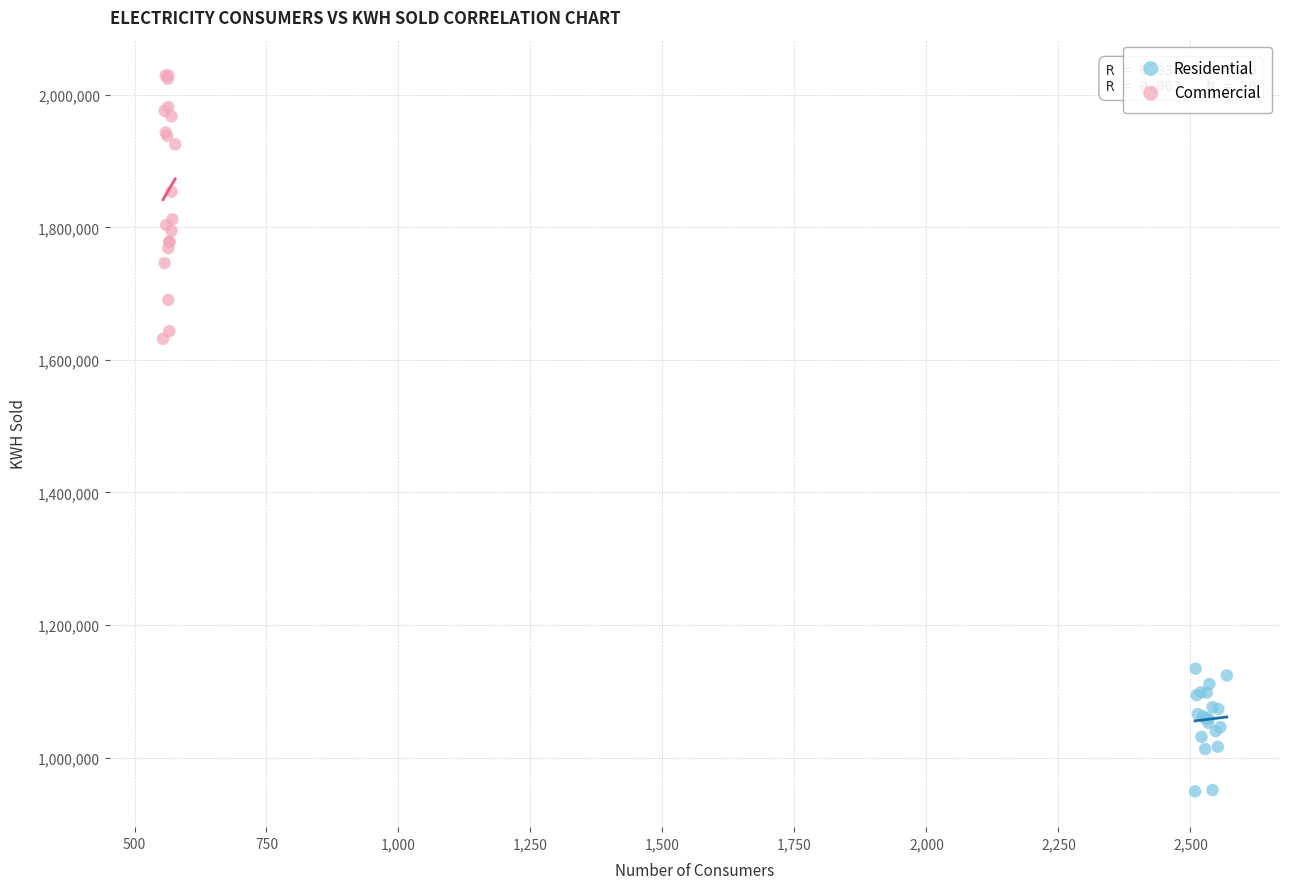

What are all the series names shown in the legend?

Residential, Commercial